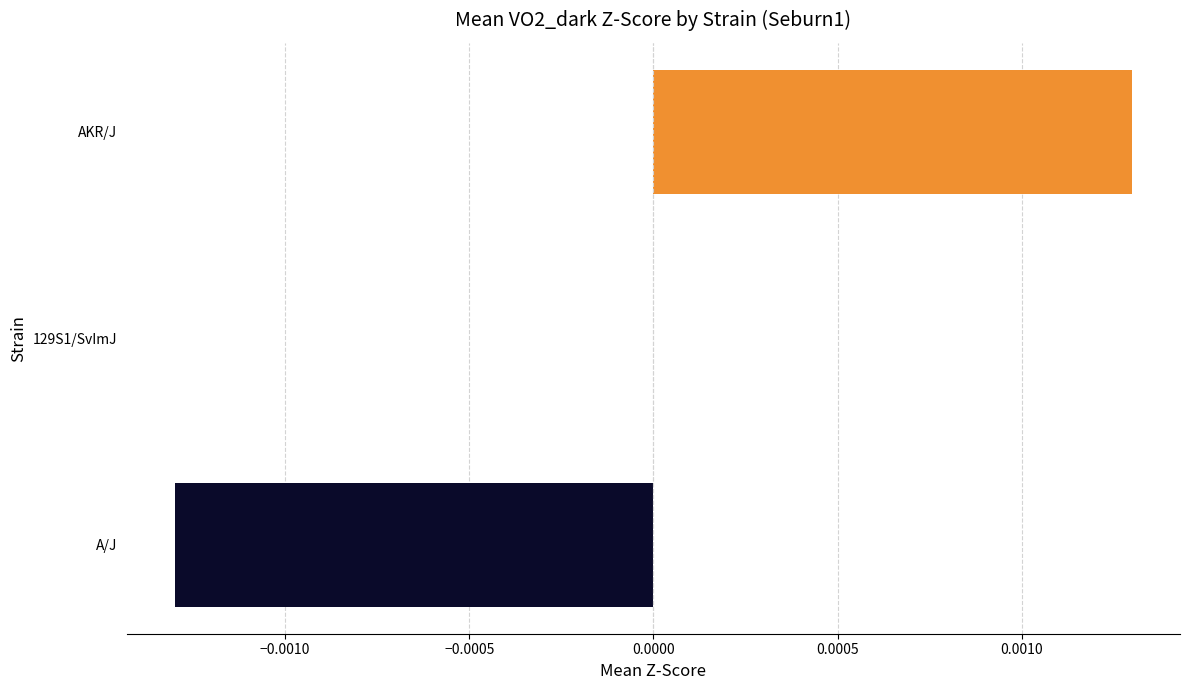

Between A/J and 129S1/SvImJ, which is larger?

129S1/SvImJ